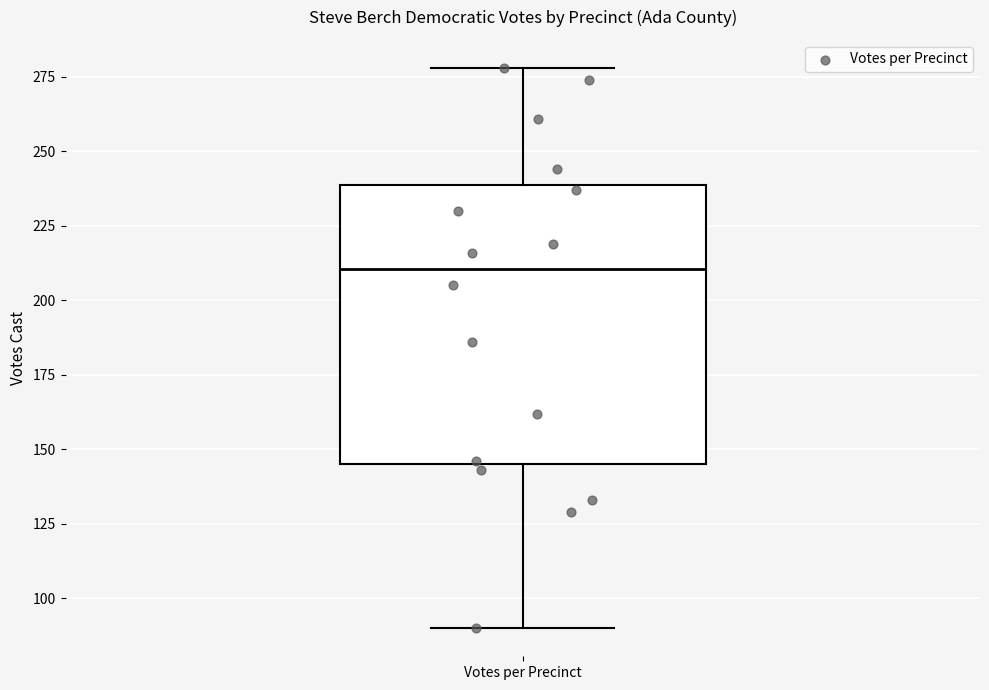

Read this box plot against the y-axis: the position of the median line, the range covered by the box, and the ends of both whiskers. The values are not printed on the chart, so give them approximately, as read against the axis.

median 210, box 145 to 240, whiskers 90 to 280